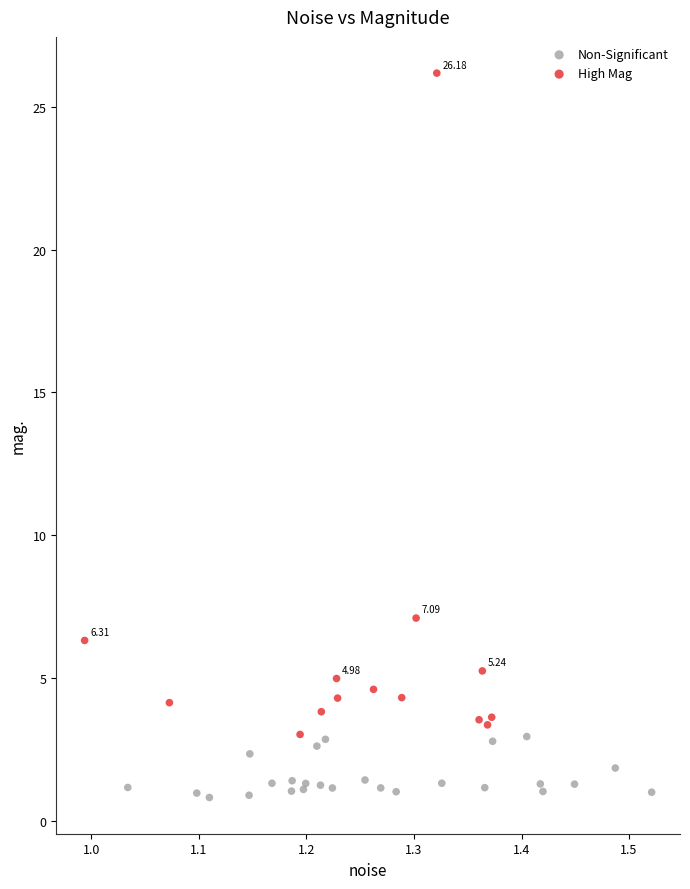

Which series has the widest spread of Y values?

High Mag